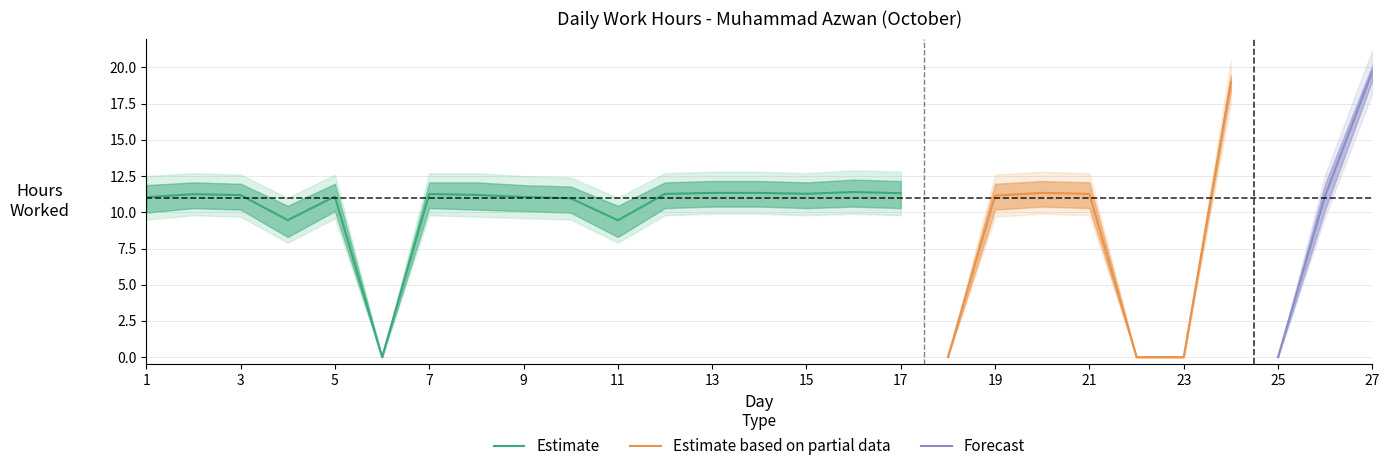

How many series are shown in this chart?

3